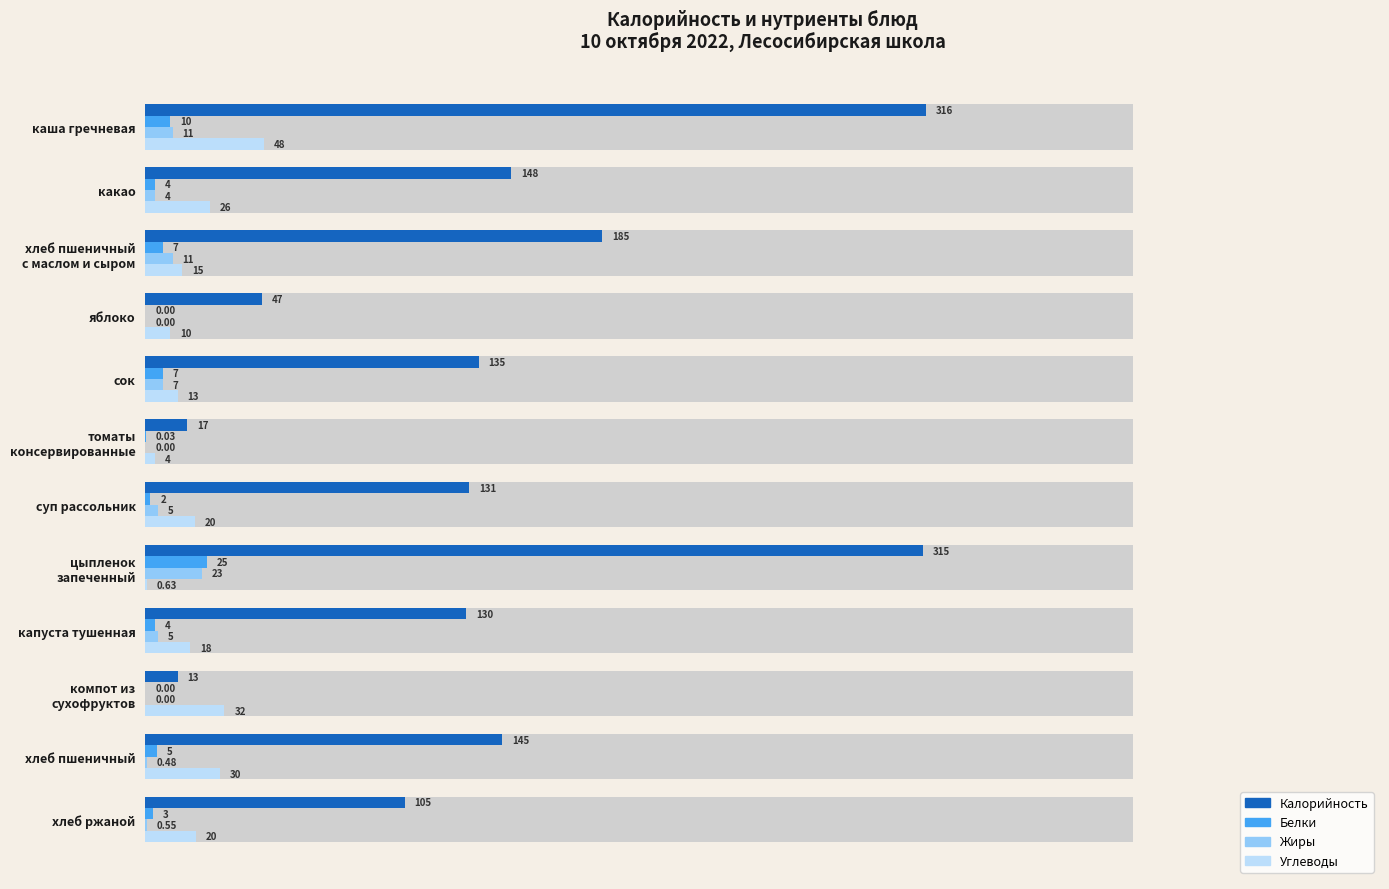

The value of Жиры at хлеб пшеничный is 0.0. True or false?

True